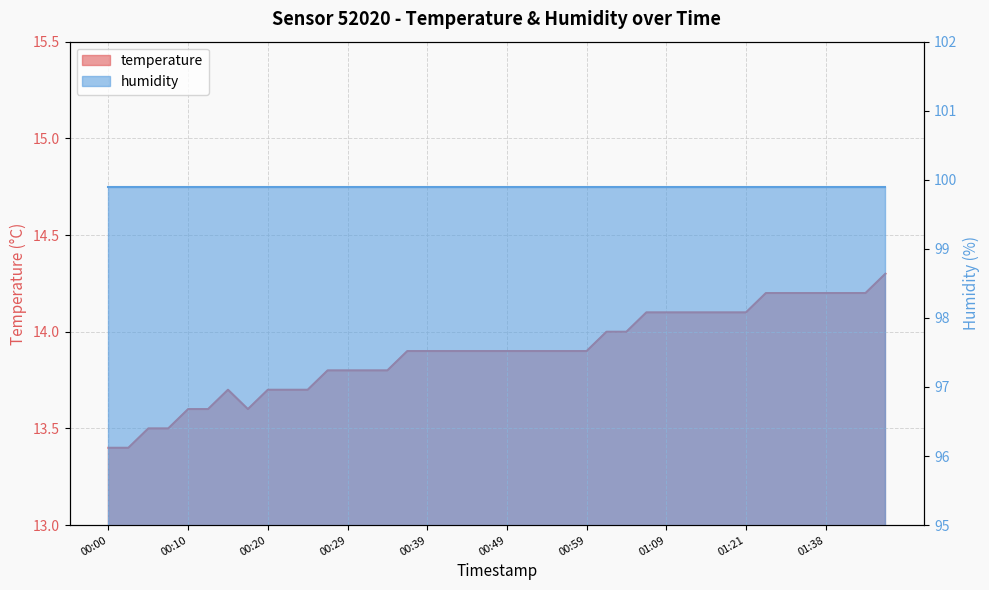

How many values are between 13 and 14?

27